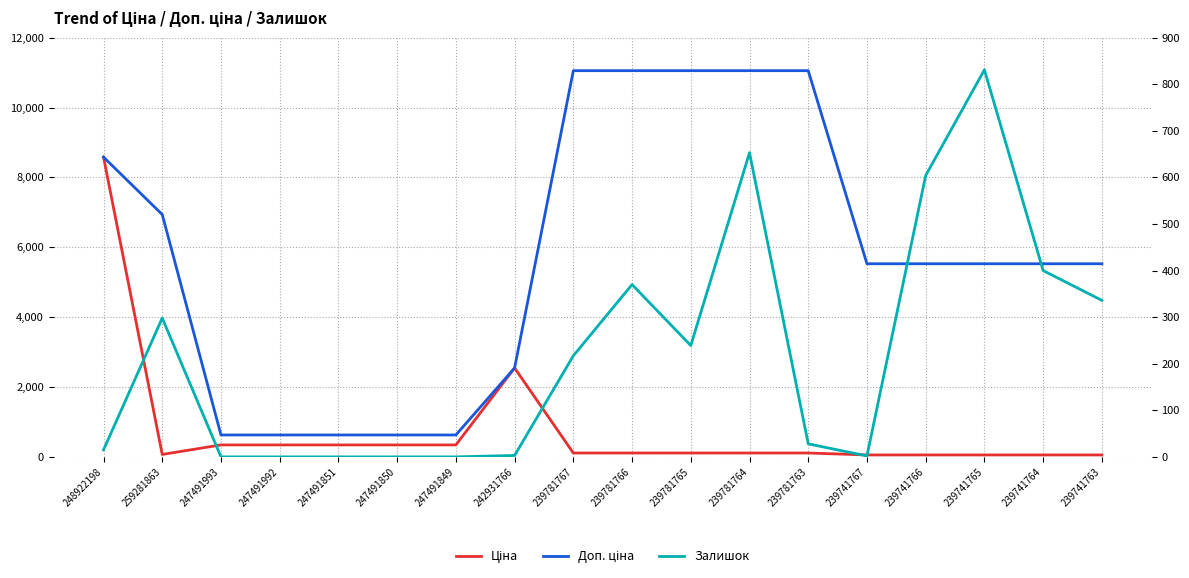

What is the label of the 5th point from the right?

239741767